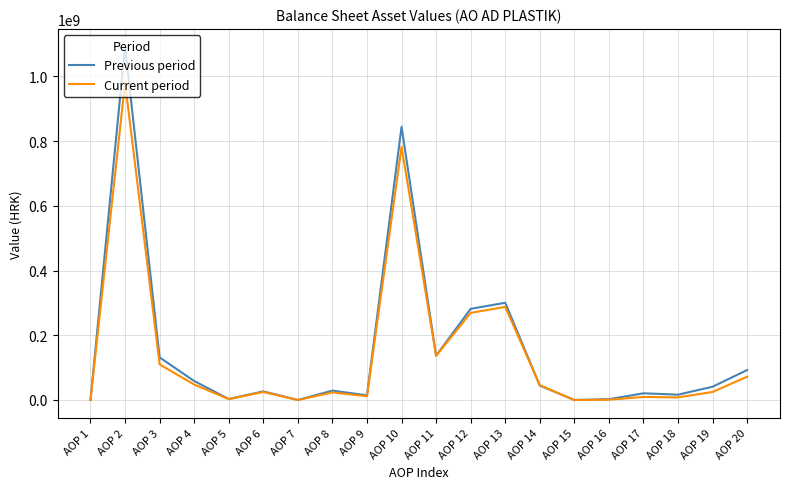

Rank the series by their maximum value, from lowest to highest.

Current period, Previous period